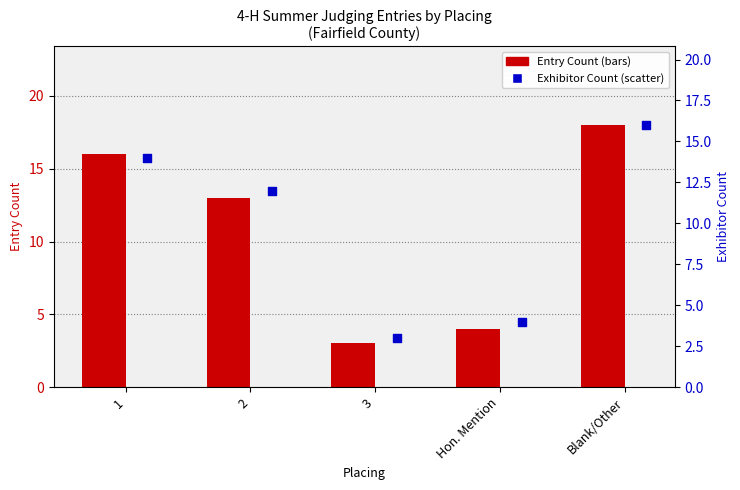

At how many categories does at least one series exceed 9?

3